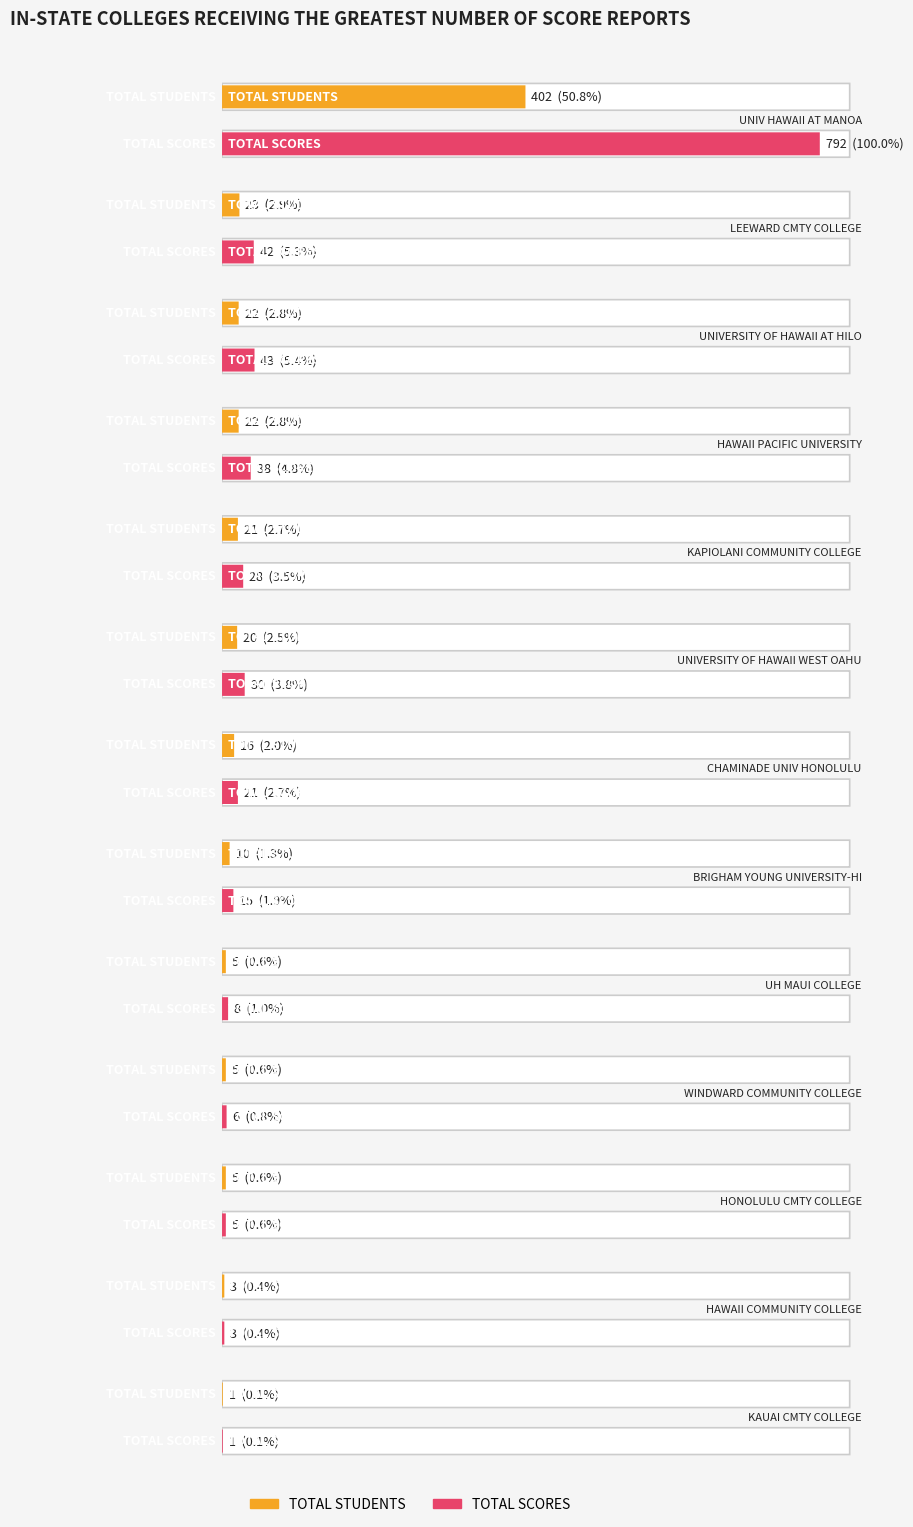

Which series has the widest spread of values?

TOTAL SCORES